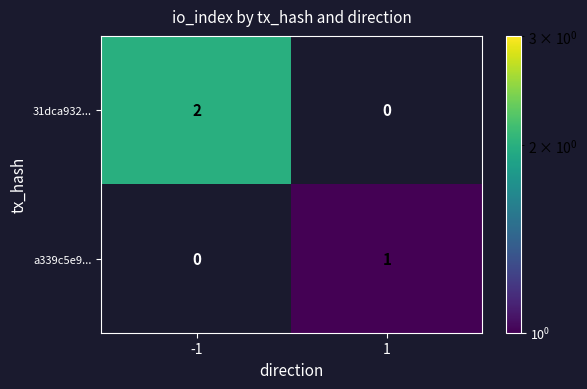

Reading left to right, what are all the values shown in this chart?

31dca932...: -1=2	1=0
a339c5e9...: -1=0	1=1